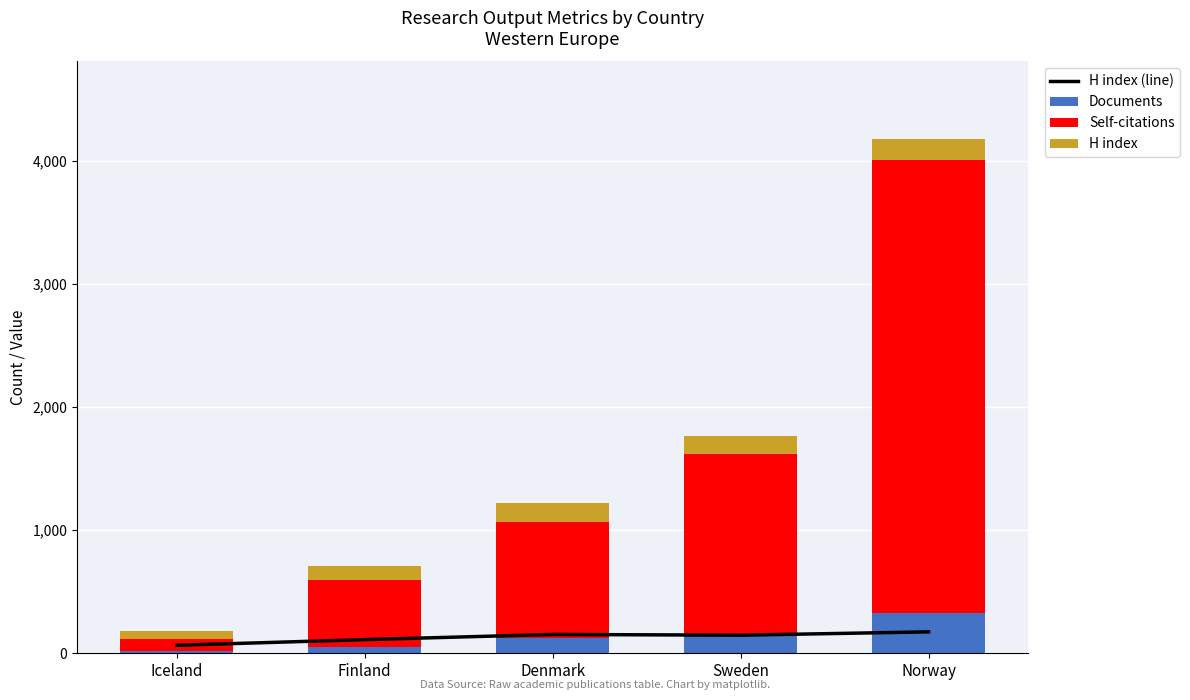

Which series has the largest total across all categories?

Self-citations